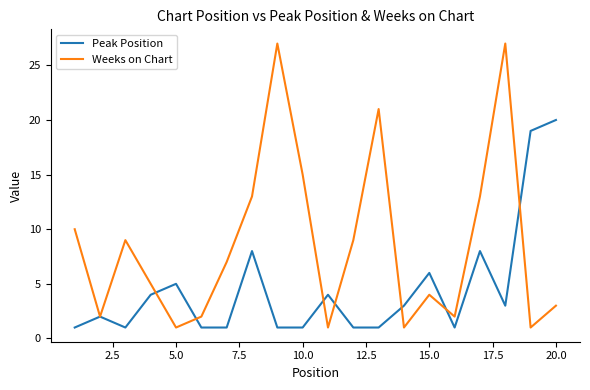

Which series has the largest range (max minus min)?

Weeks on Chart